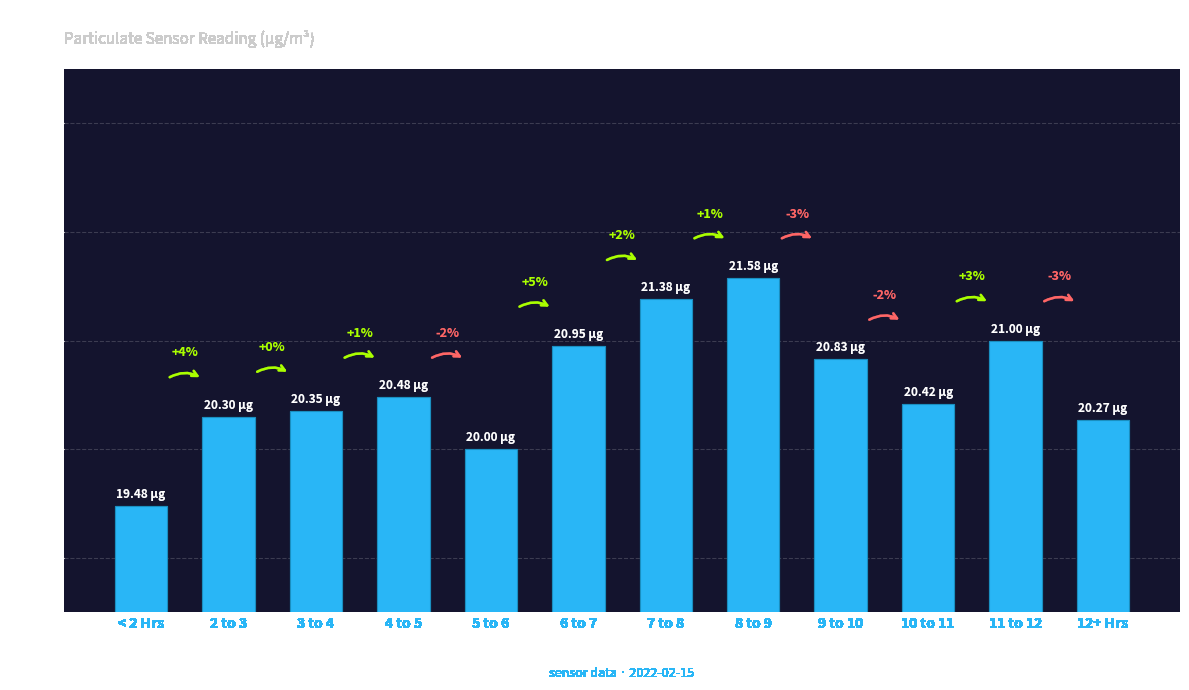

List the labels in order of value, smallest first.

< 2 Hrs, 5 to 6, 12+ Hrs, 2 to 3, 3 to 4, 10 to 11, 4 to 5, 9 to 10, 6 to 7, 11 to 12, 7 to 8, 8 to 9